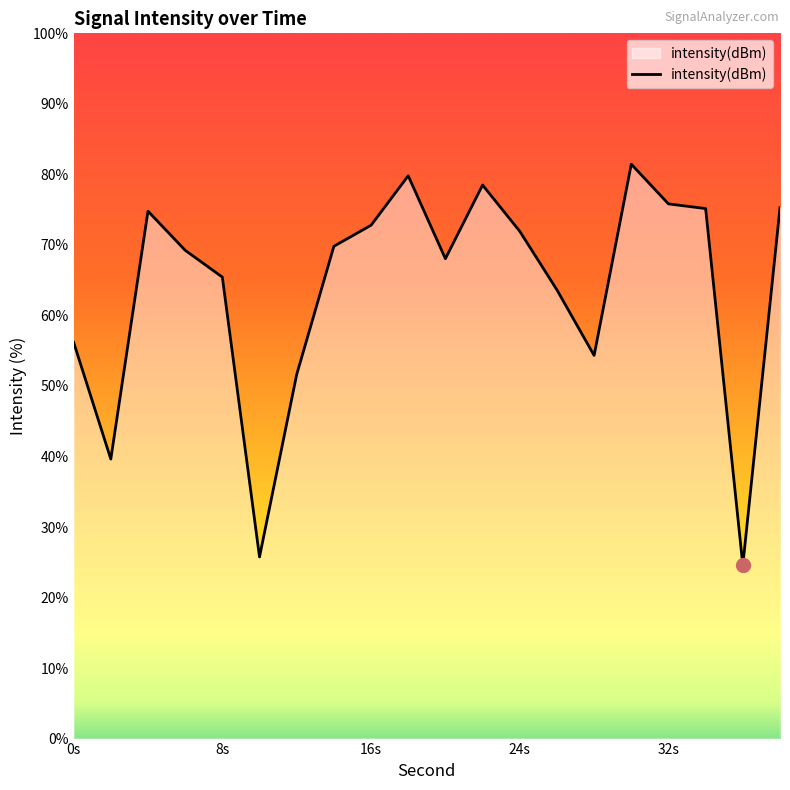

What is the greatest value displayed?

81.4